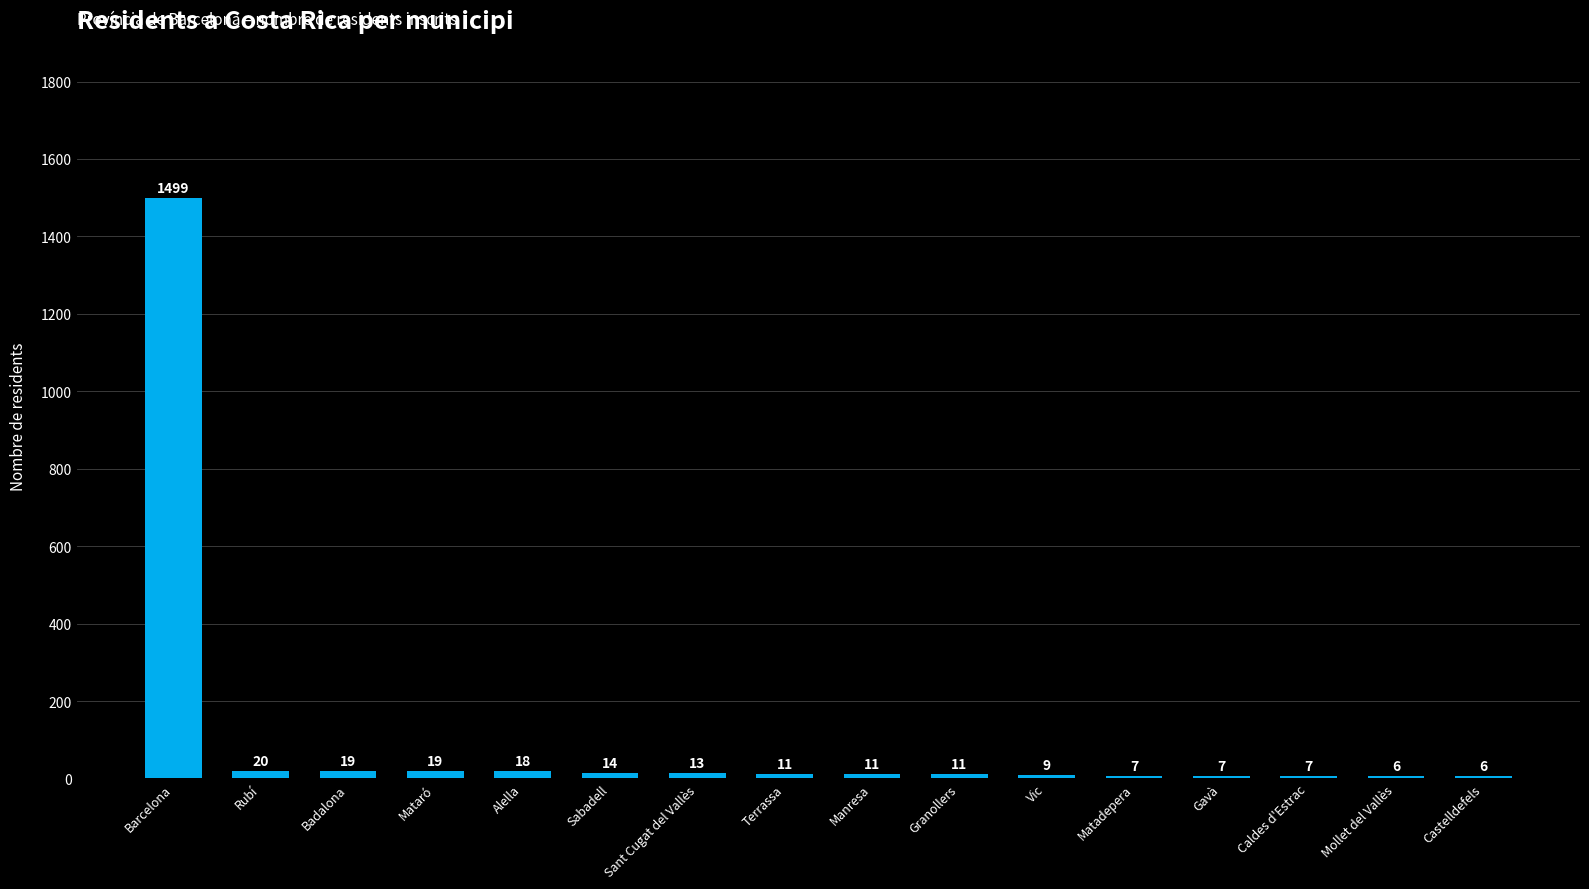

Approximately how many times larger is the value at Granollers compared to Mataró?

0.6